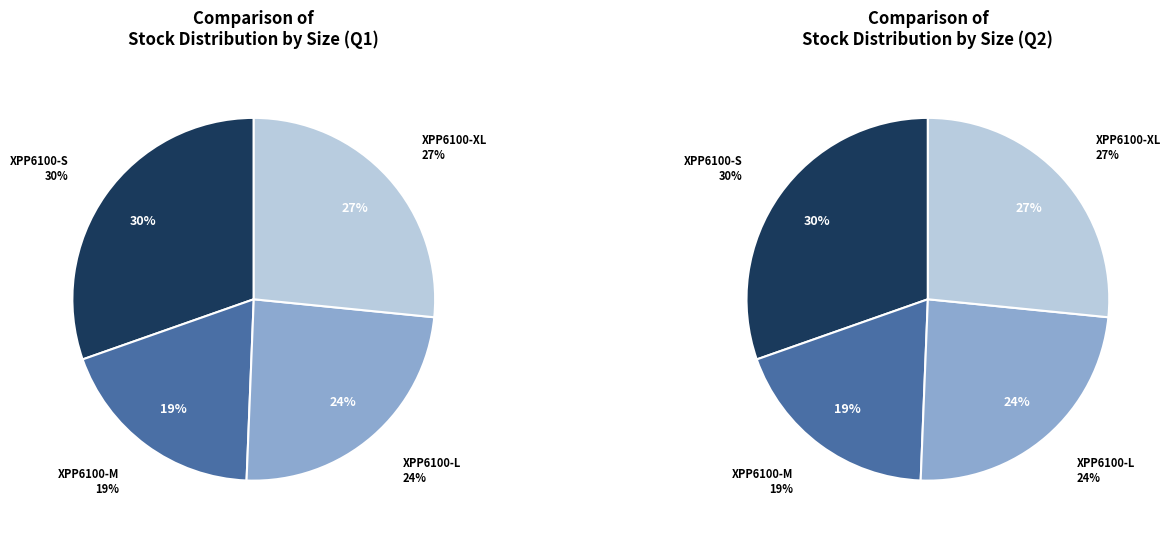

True or false: XPP6100-XXL accounts for 14% of the total.

False